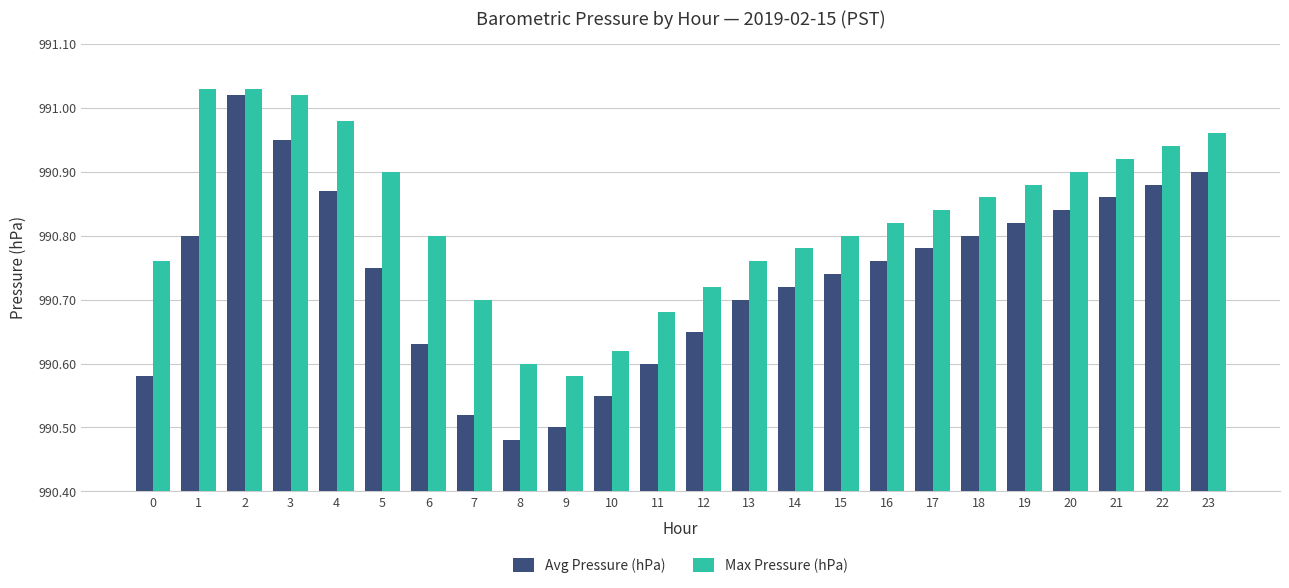

What is the sum of the Max Pressure (hPa) values at 19 and 10?

1981.5